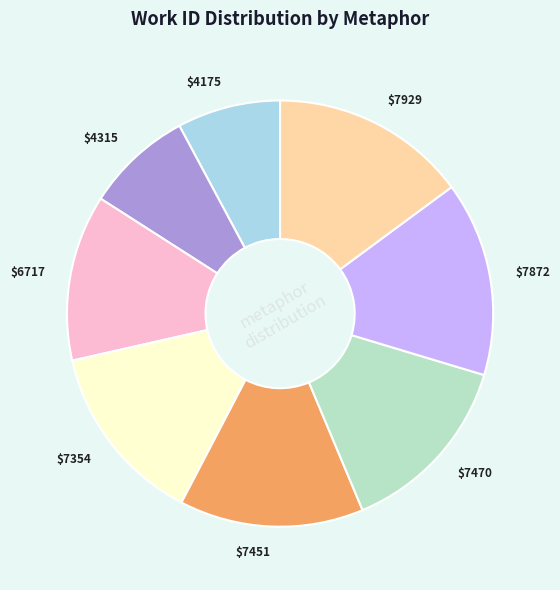

True or false: $6717 accounts for 6% of the total.

False